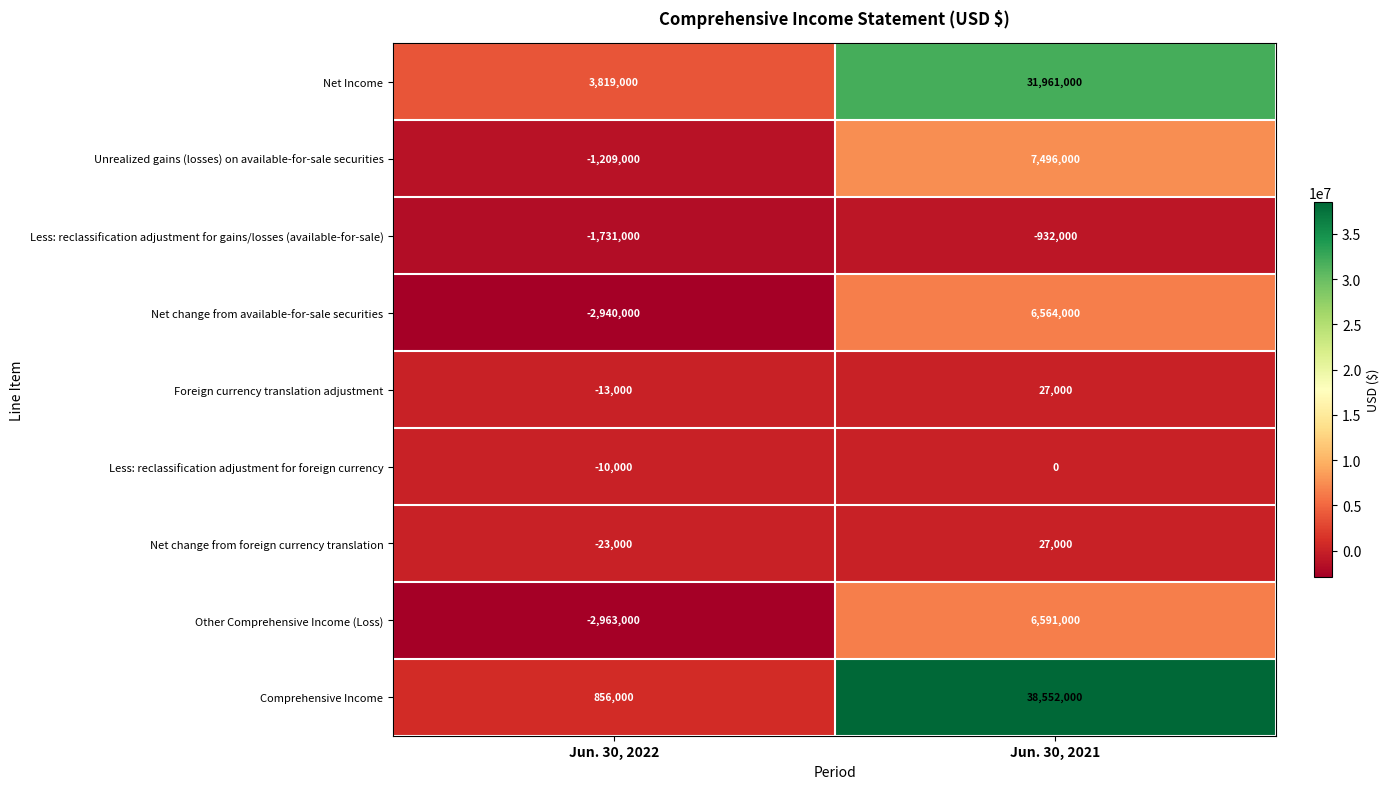

Rank the categories by Comprehensive Income value from lowest to highest.

Jun. 30, 2022, Jun. 30, 2021